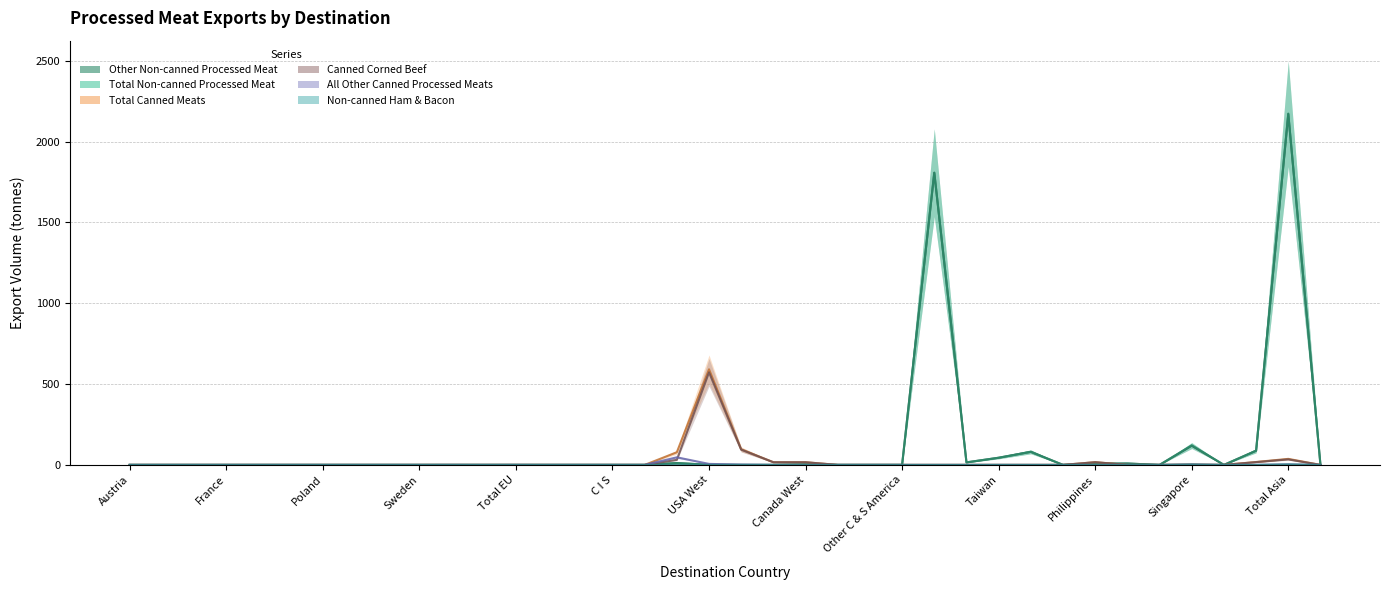

The value of Total Non-canned Processed Meat at Mexico is 0.0. True or false?

True